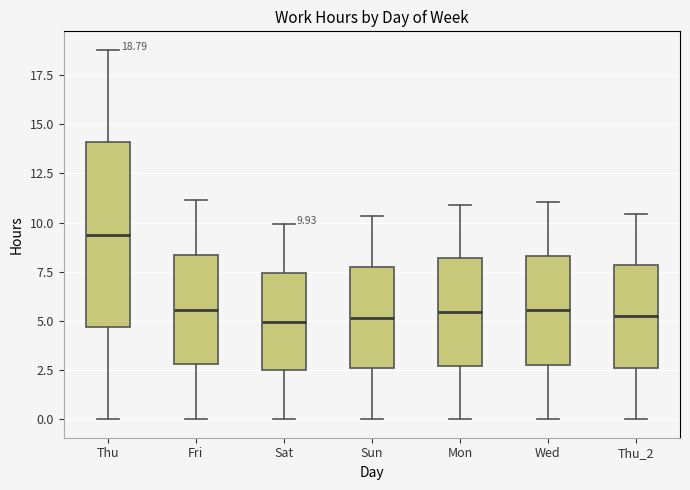

Which box is the tallest, from its lower edge to its upper edge?

Thu